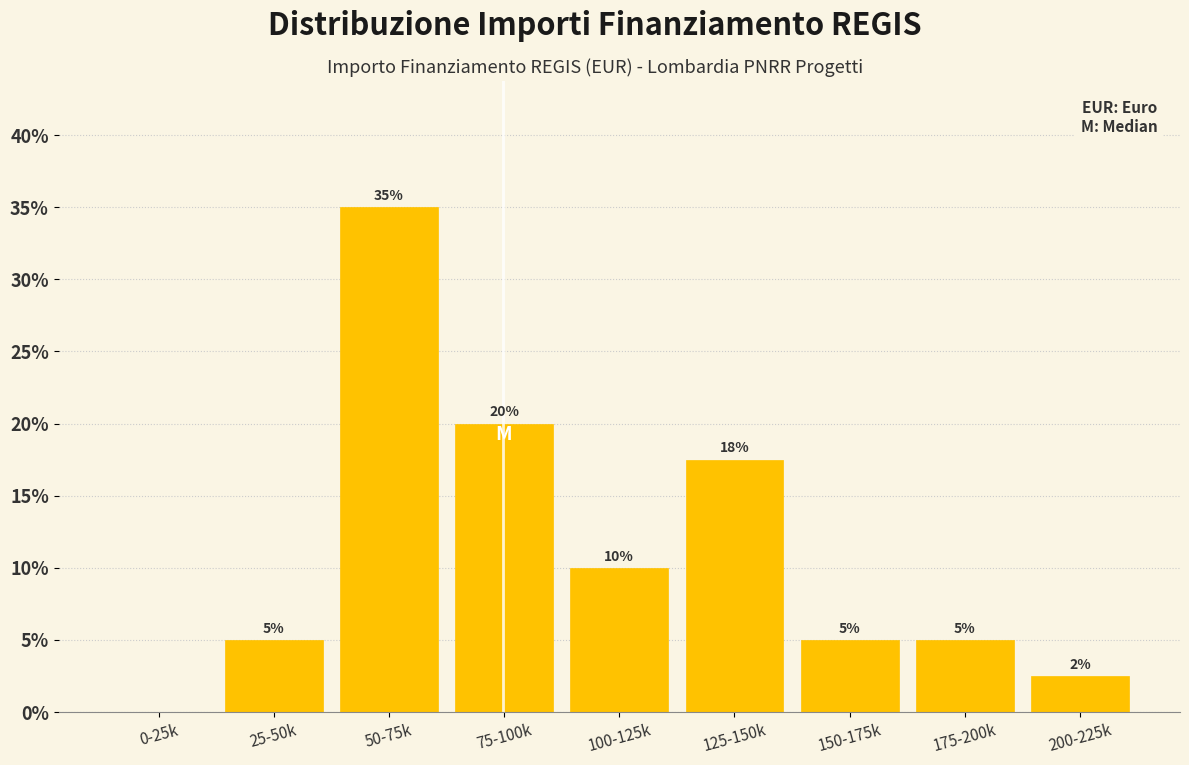

What is the sum of the values at 125-150k and 200-225k?

20.0